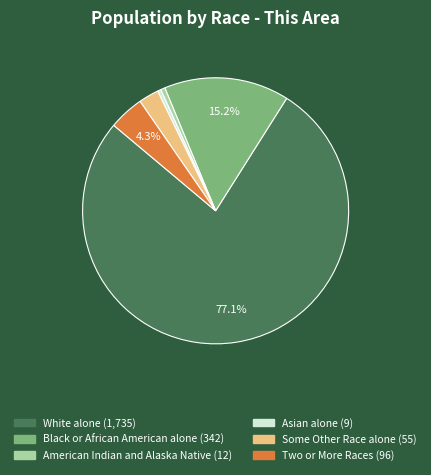

What is the largest slice in the pie chart?

White alone